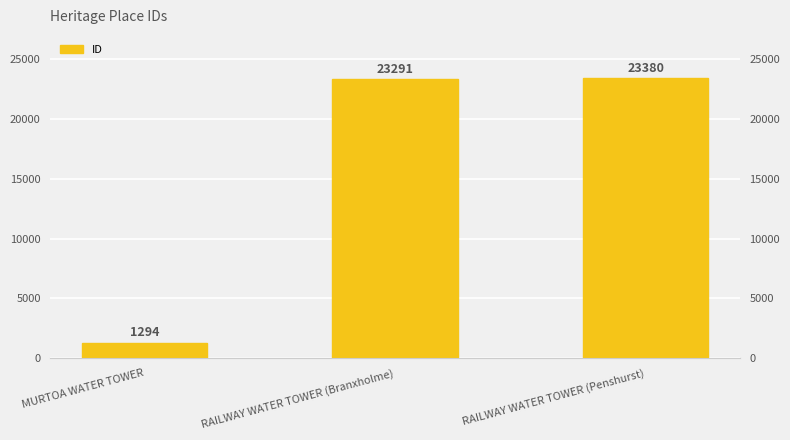

Does the chart contain stacked bars?

No